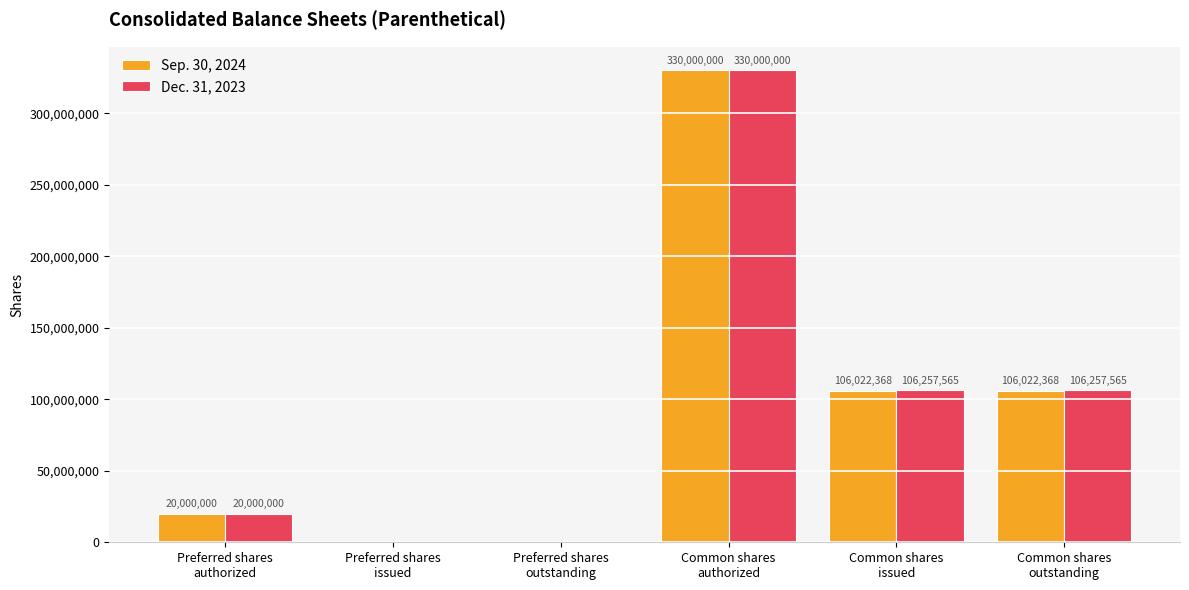

Are the bars grouped side by side (vs. stacked)?

Yes